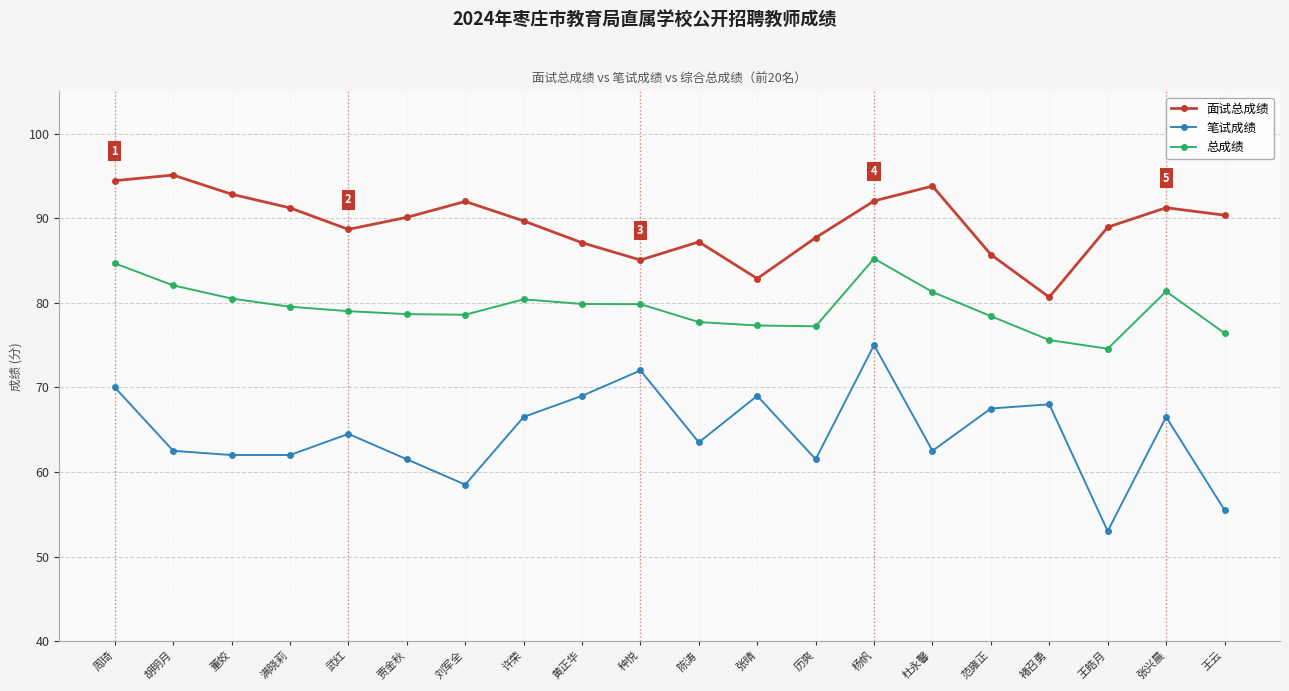

List the series in order of their overall mean, lowest first.

笔试成绩, 总成绩, 面试总成绩